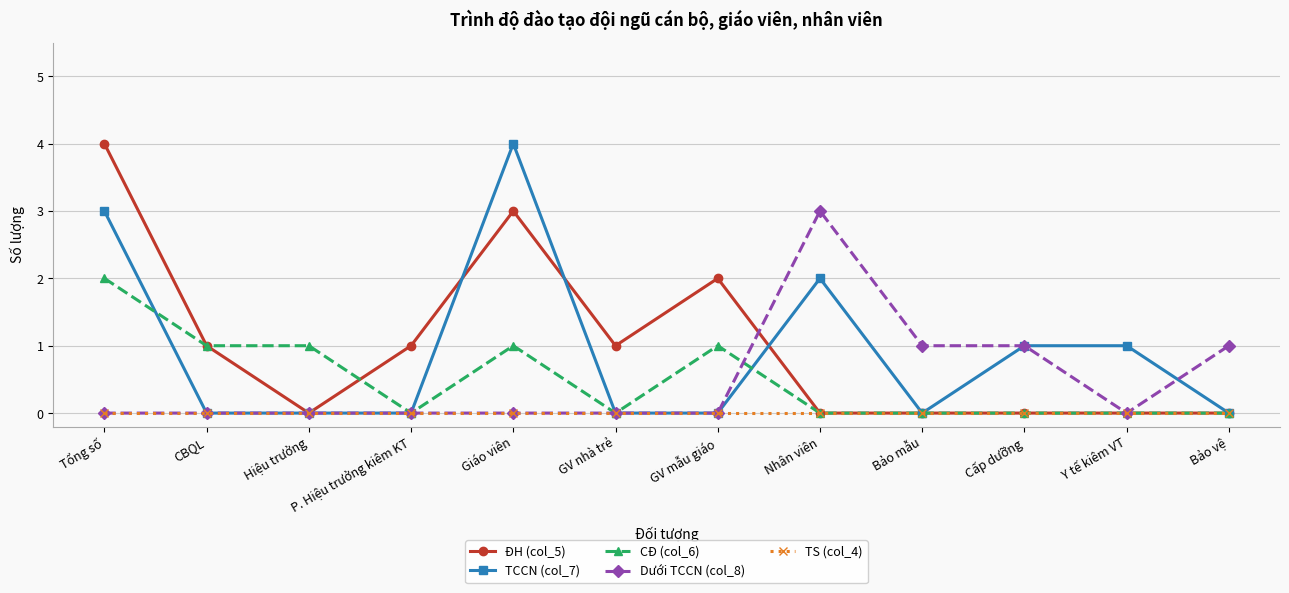

What is the difference between the second highest and second lowest values in the ĐH (col_5) series?

3